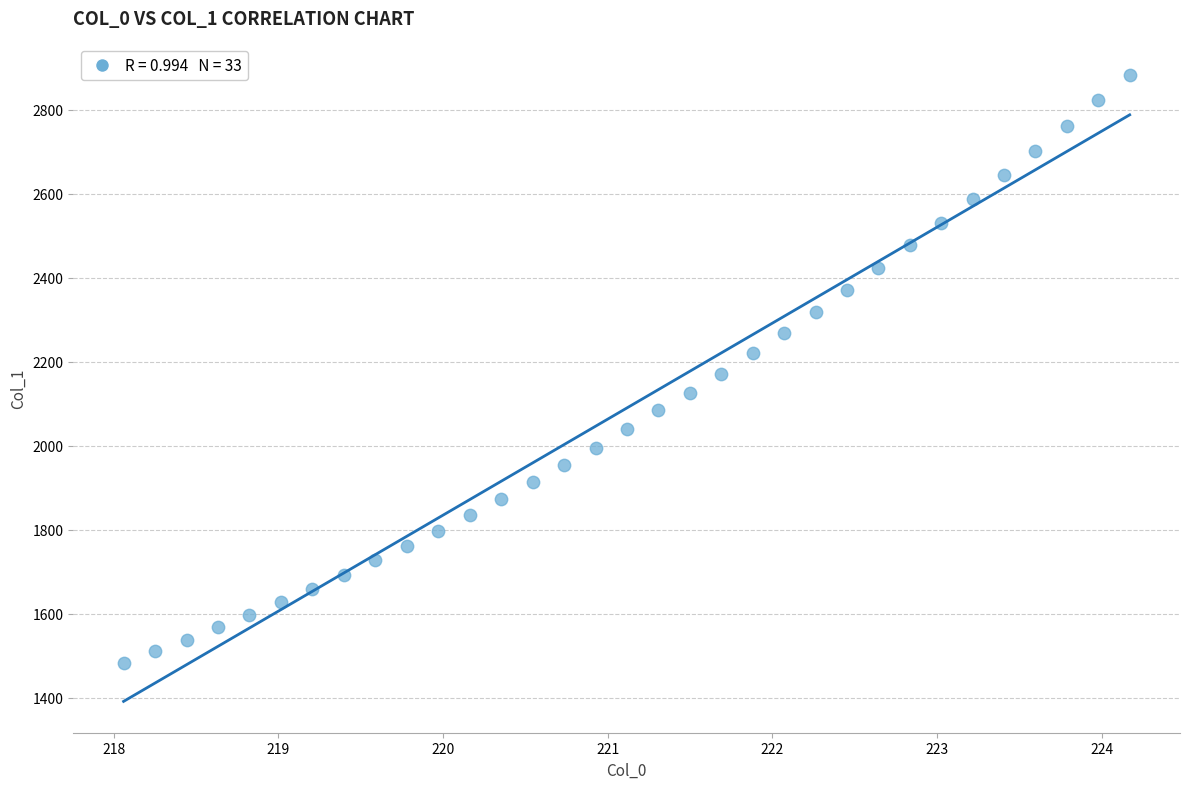

What is the range of X values (max minus min)?

6.1